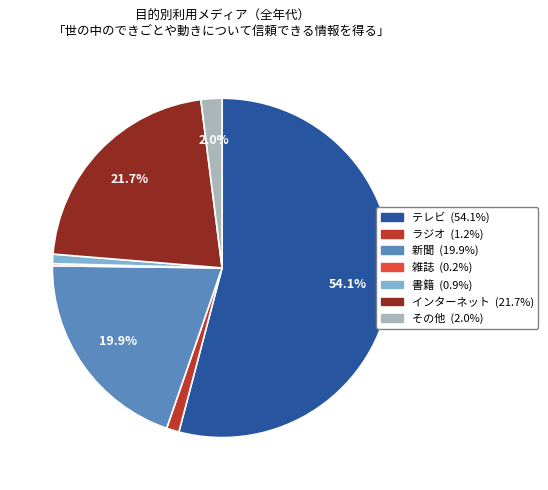

Which slice is the largest?

テレビ